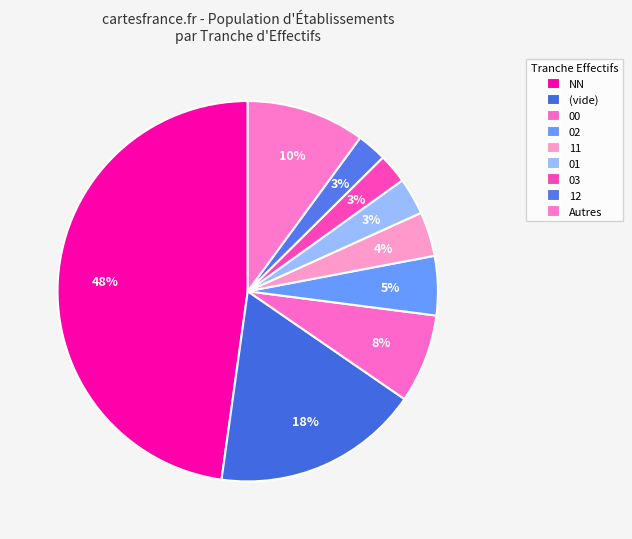

What is the largest slice in the pie chart?

NN